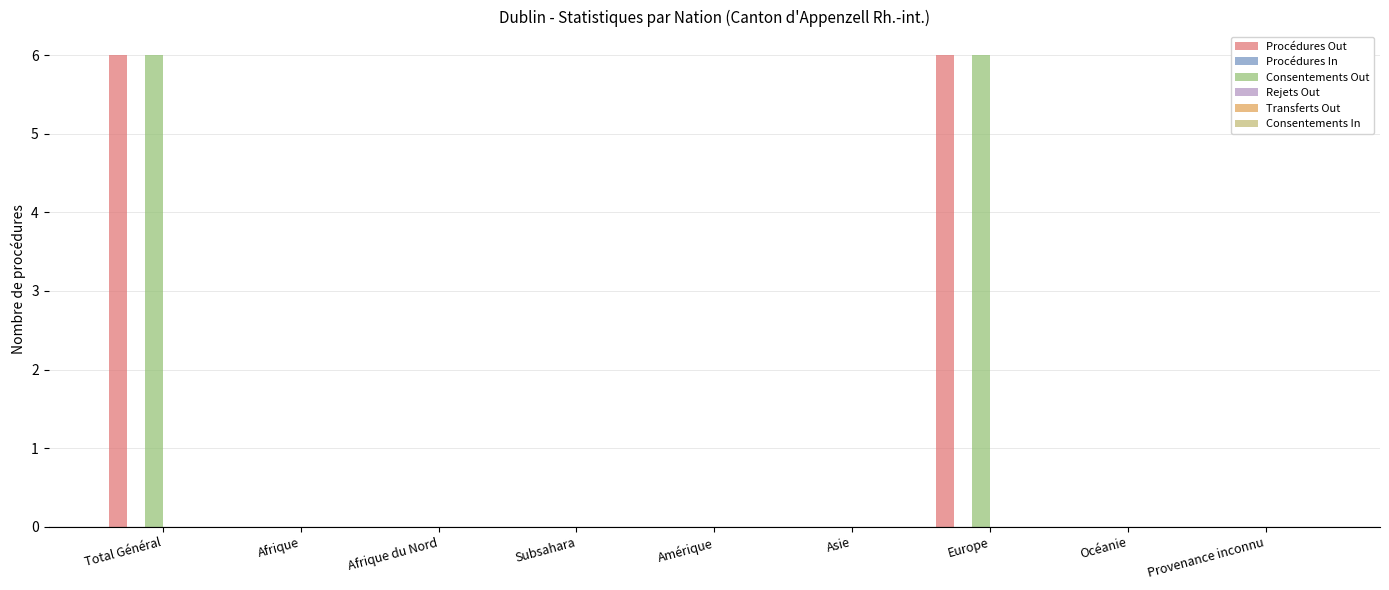

Is the value of Consentements Out at Total Général greater than the value of Procédures Out at Amérique?

Yes